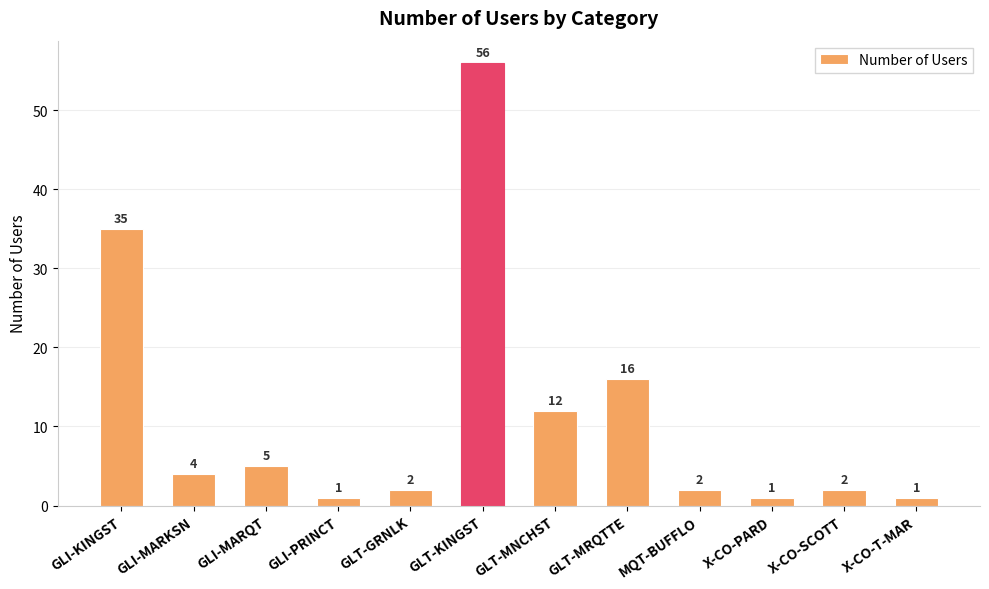

What is the label of the 4th bar from the left?

GLI-PRINCT